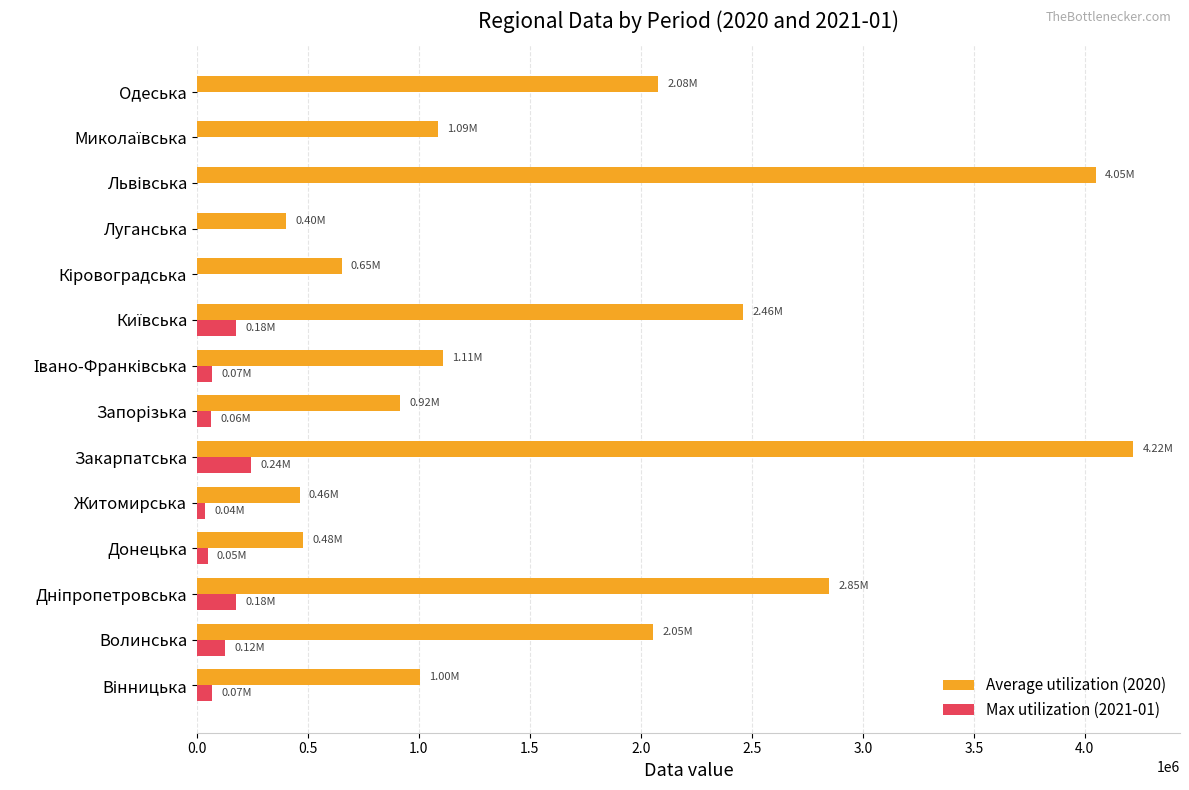

Which series has the largest total across all categories?

Average utilization (2020)